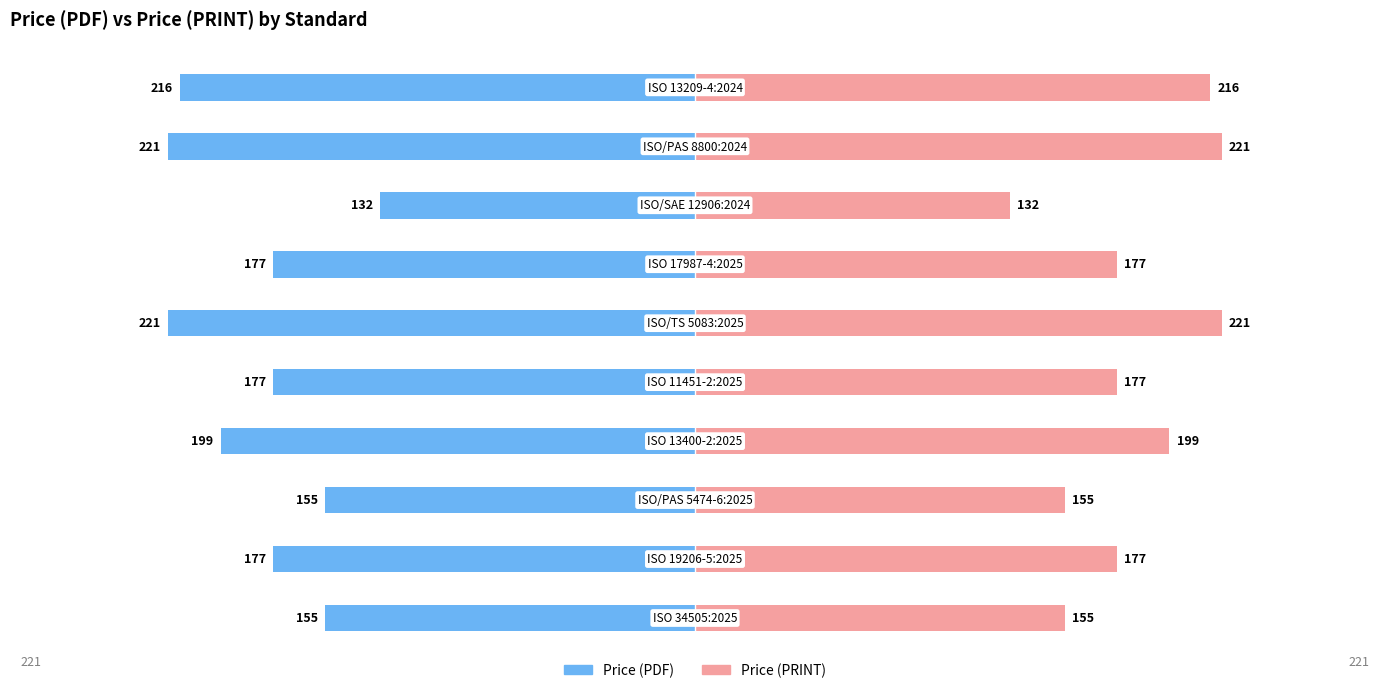

Between 0 and 8, which series saw the biggest shift?

Price (PDF)